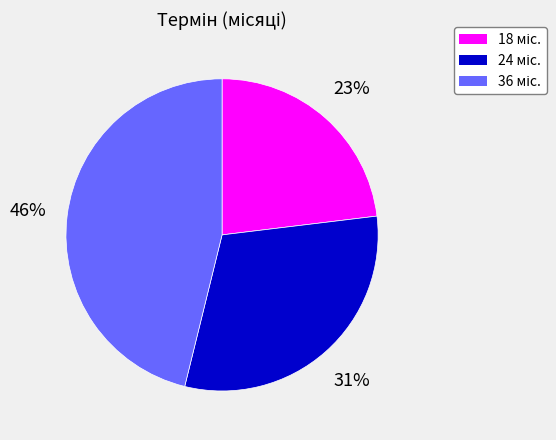

How many slices are in this pie chart?

3